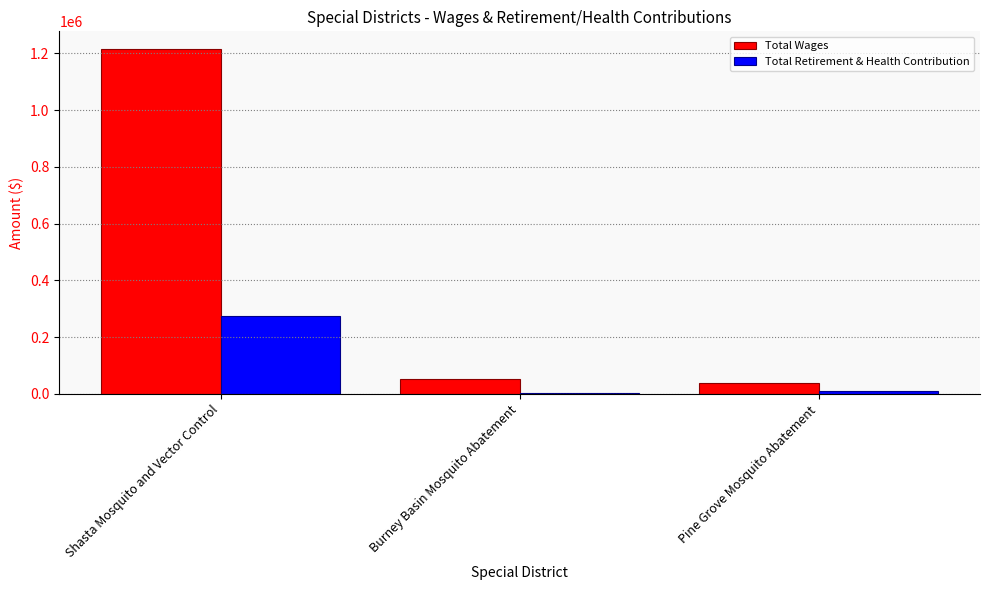

The Total Retirement & Health Contribution series shows 3083 at Burney Basin Mosquito Abatement. True or false?

True